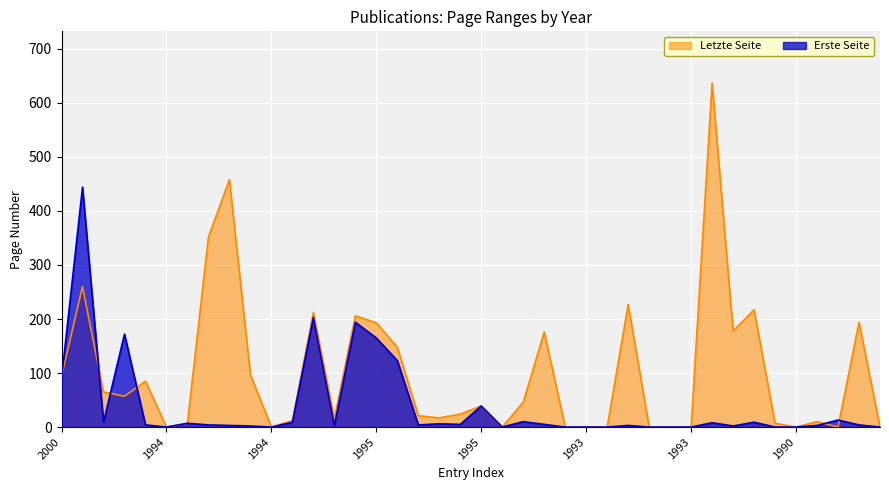

What are all the series names shown in the legend?

Letzte Seite, Erste Seite